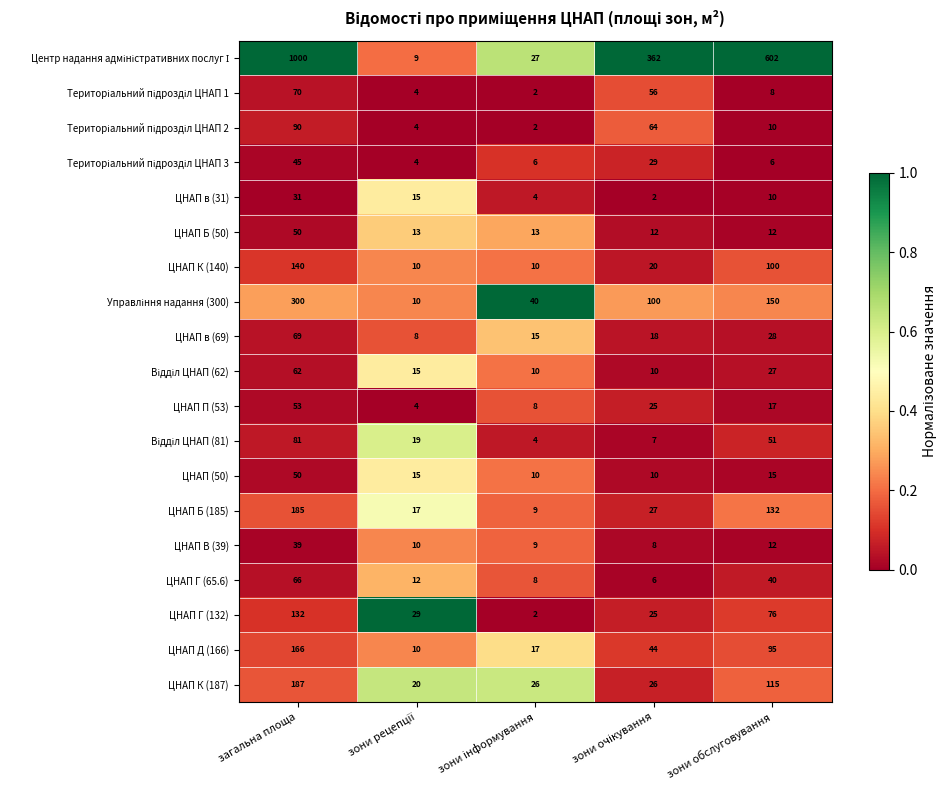

Is it true that ЦНАП П (53) equals 17 at зони обслуговування?

True